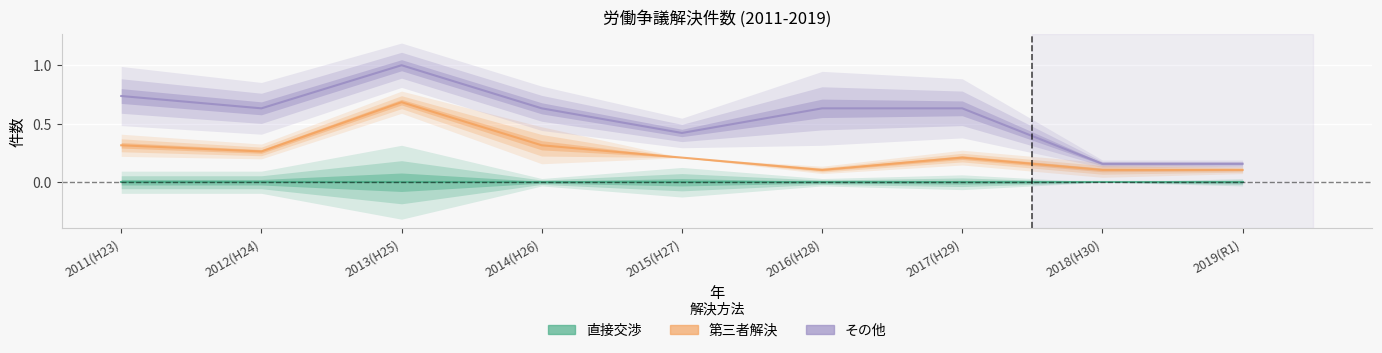

What is the minimum value for 第三者解決?

0.1